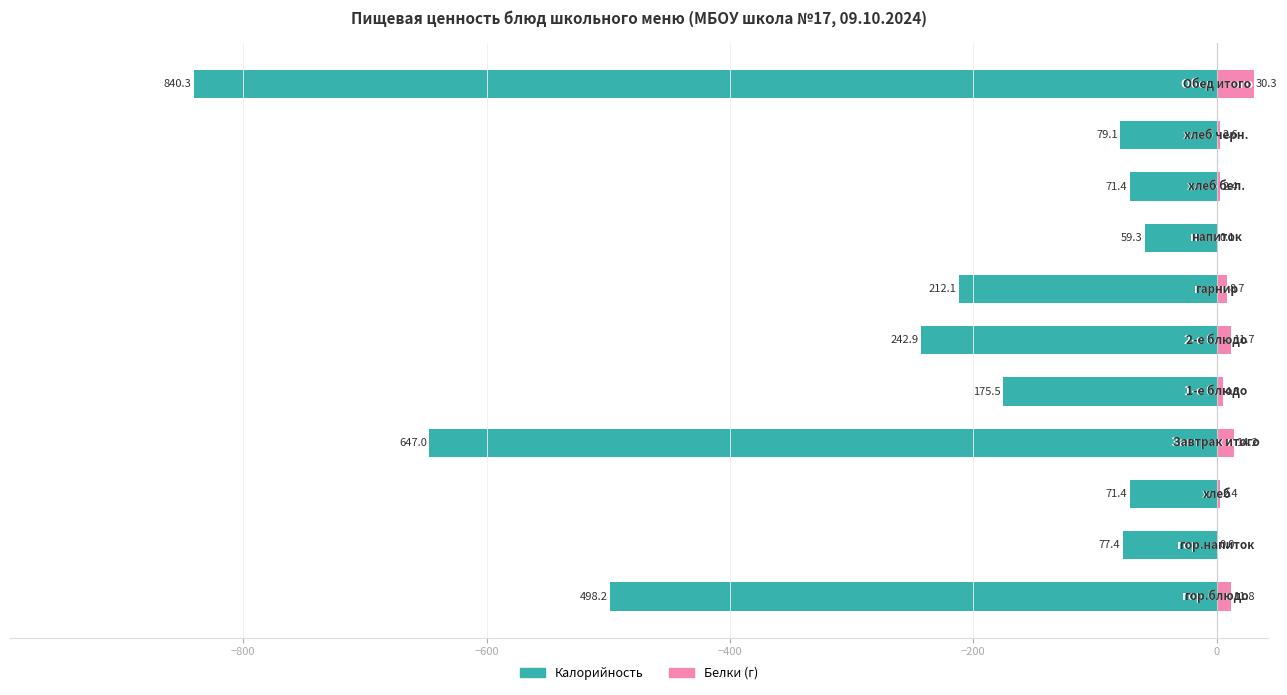

What is the smallest value displayed?

-840.3